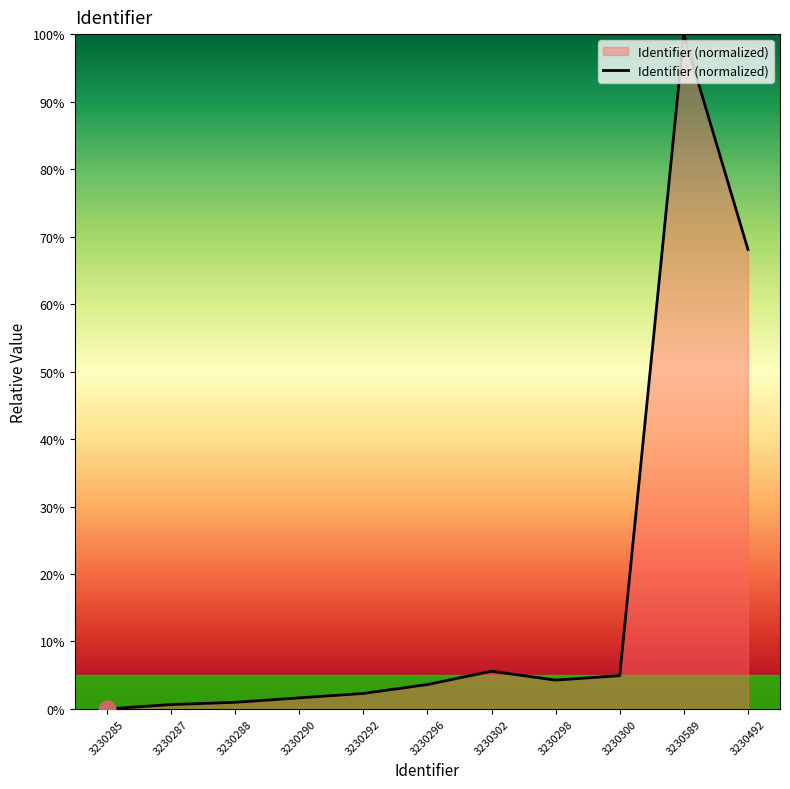

Which has a higher value, 3230298 or 3230285?

3230298